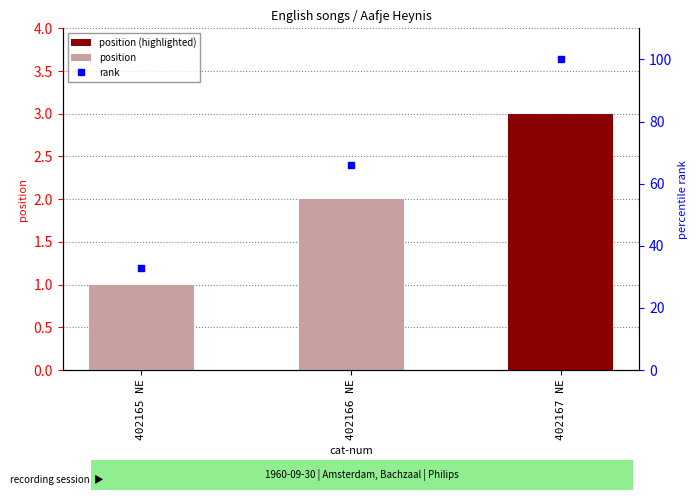

What is the total value across all series at 402165 NE?

34